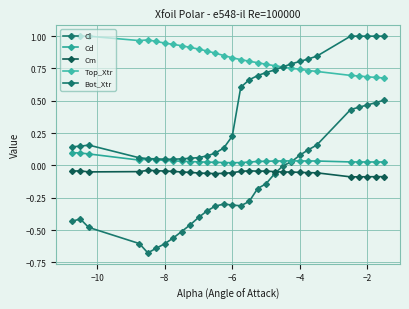

What is the difference between the maximum and minimum values in the Top_Xtr series?

0.3